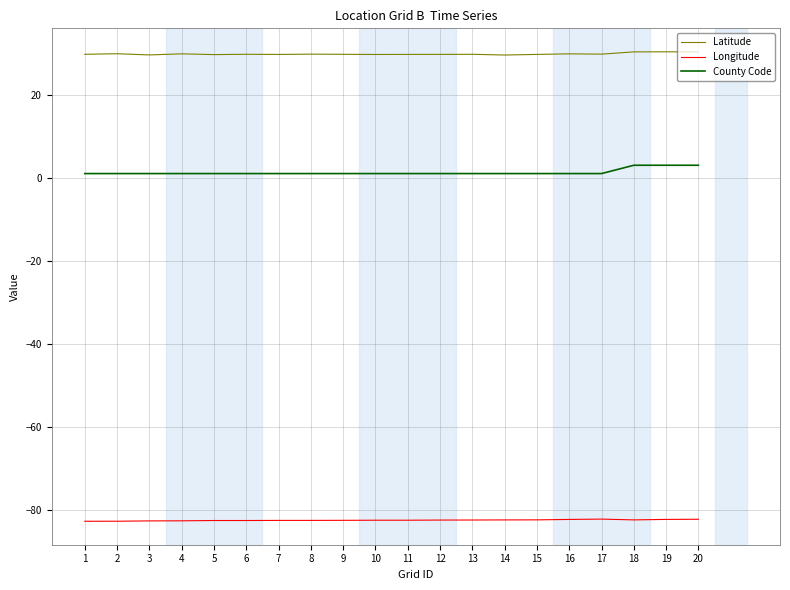

Which series has the largest total across all categories?

Latitude